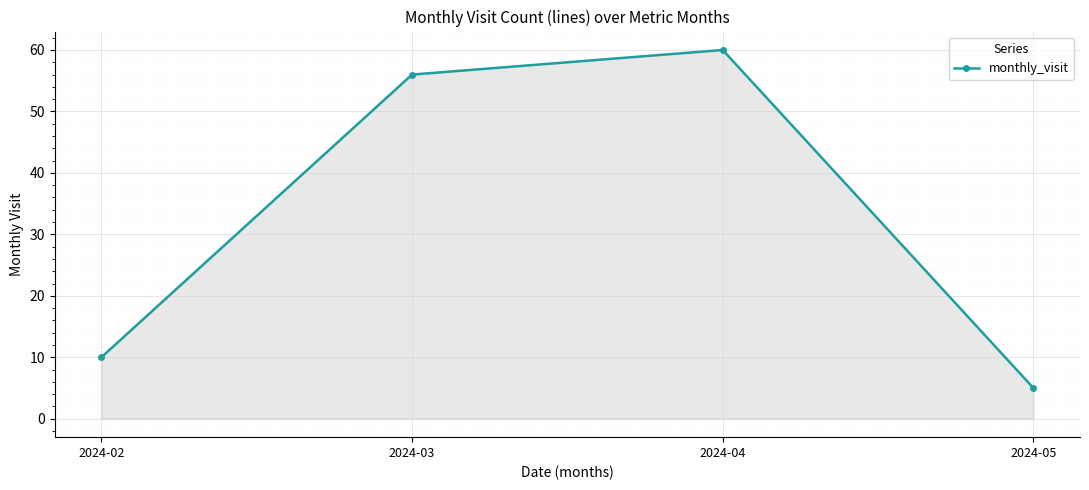

Where is the first local maximum?

2024-04